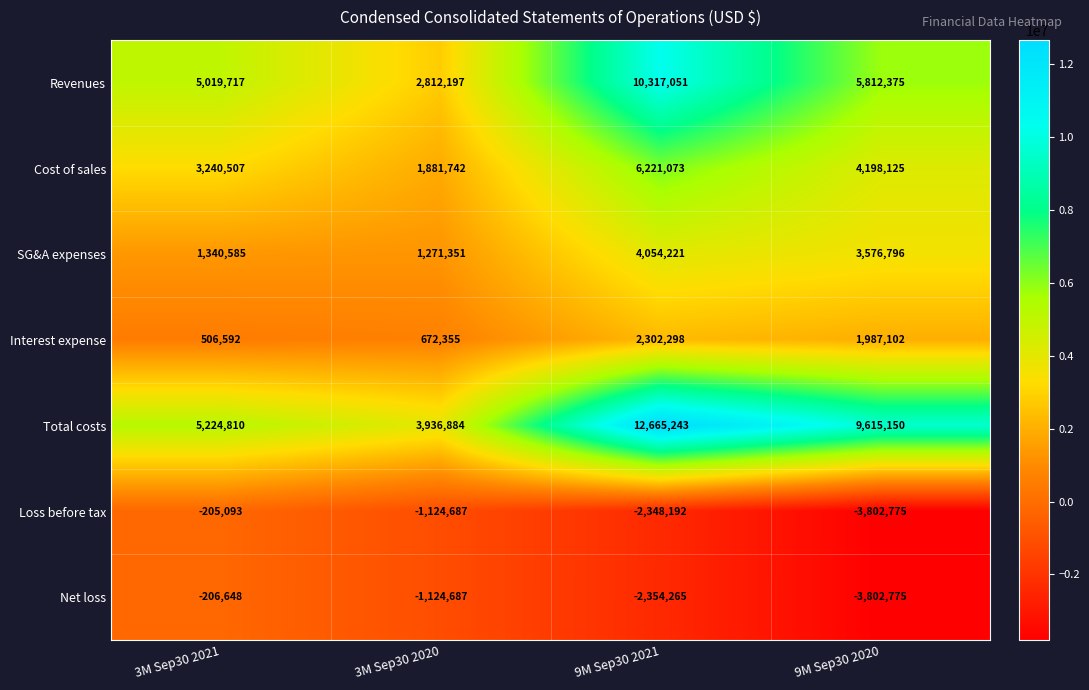

Count the number of data series in this chart.

7